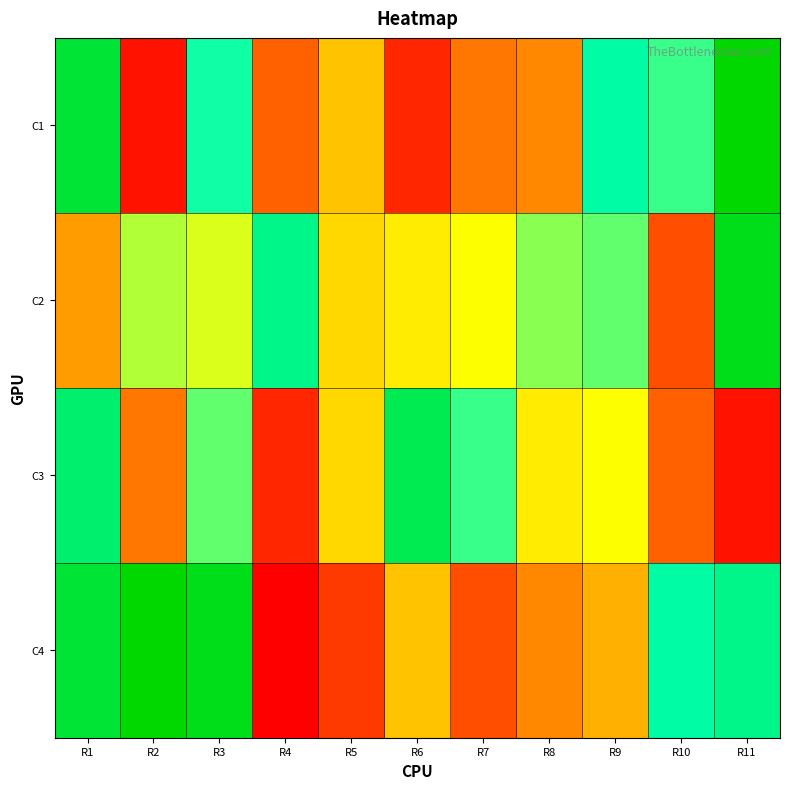

At how many categories does at least one series exceed 23?

4